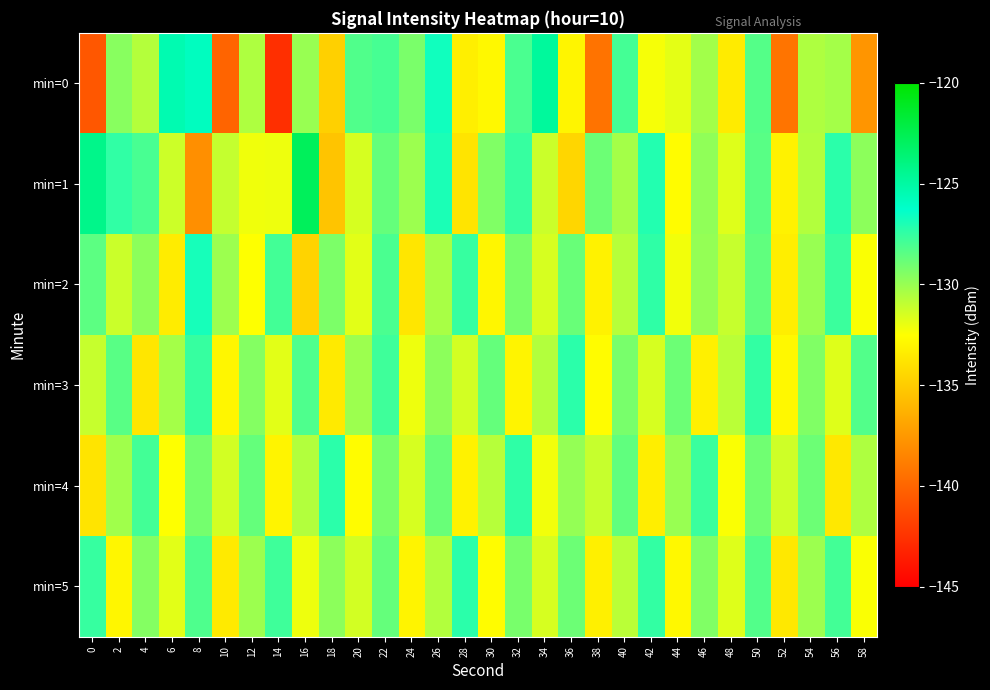

At which category is the sum across all series the highest?

50